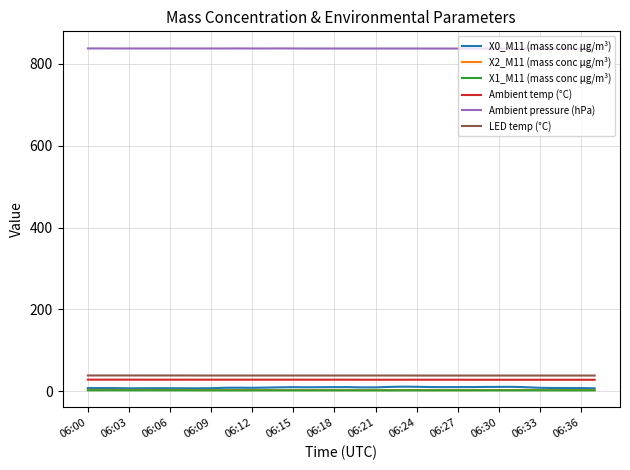

Which series has the widest spread of values?

X0_M11 (mass conc μg/m³)